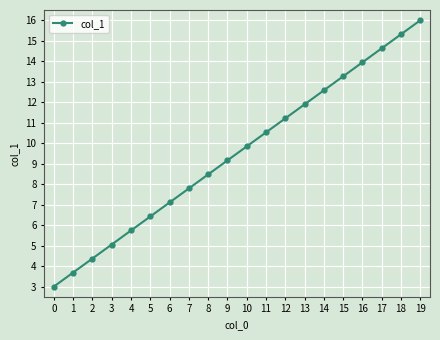

What is the ratio of the value at 3 to the value at 2?

1.2